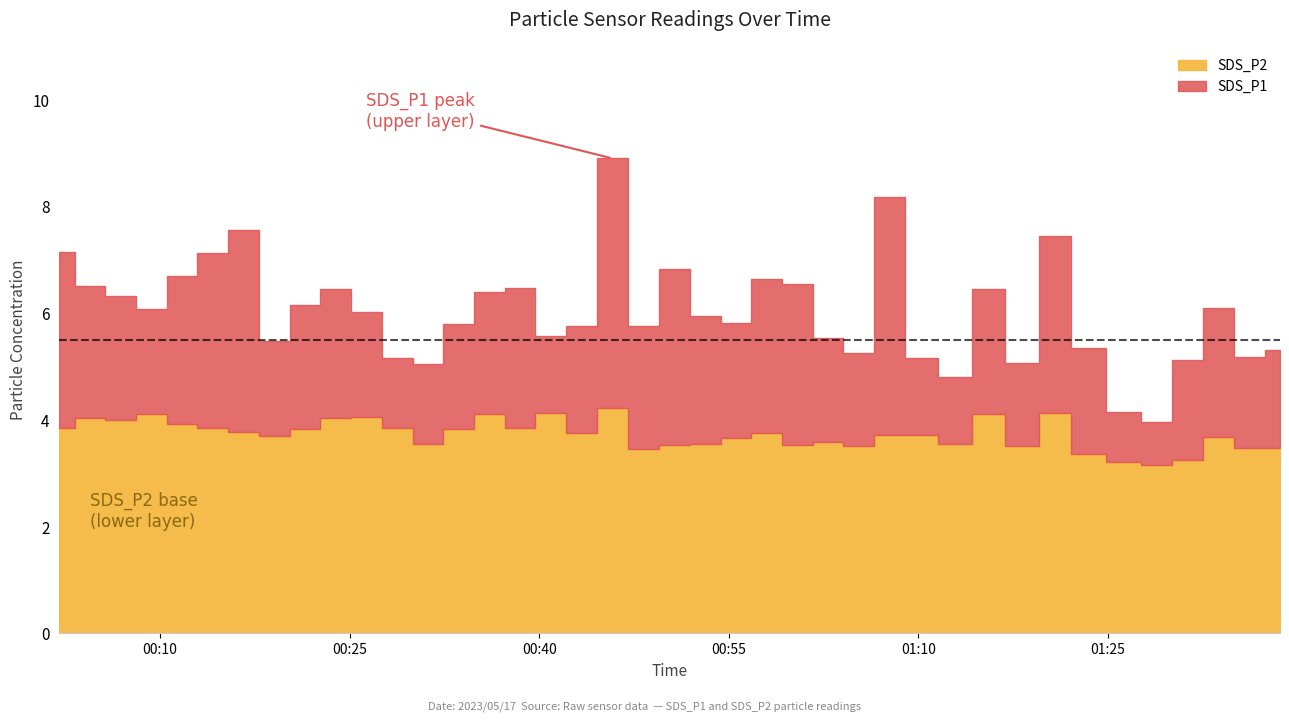

Rank the series by their maximum value, from lowest to highest.

SDS_P2, SDS_P1